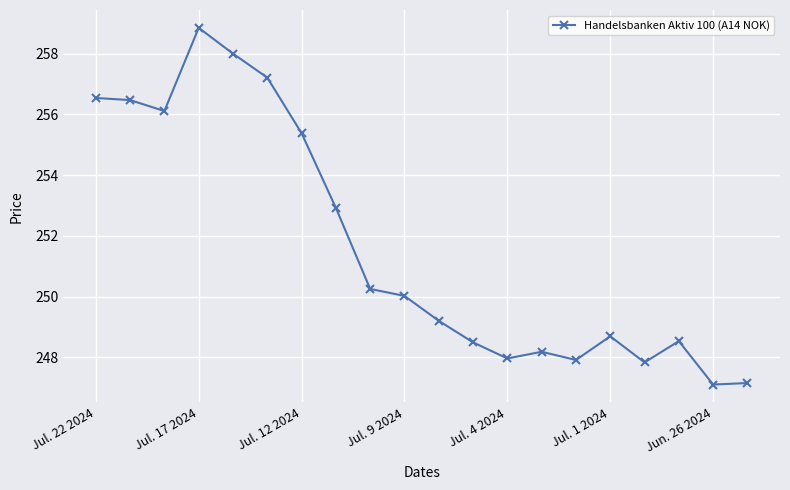

True or false: the data has more than 0 interior local peaks.

True